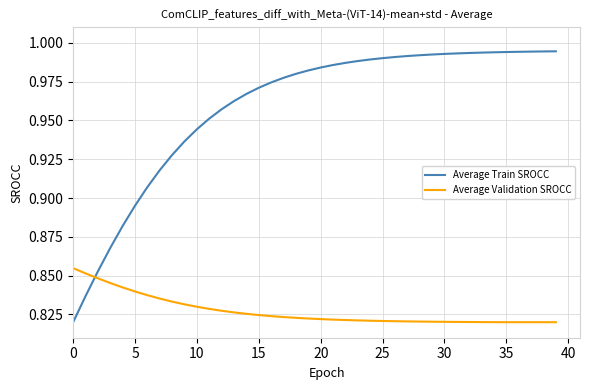

Rank the series by their maximum value, from highest to lowest.

Average Train SROCC, Average Validation SROCC